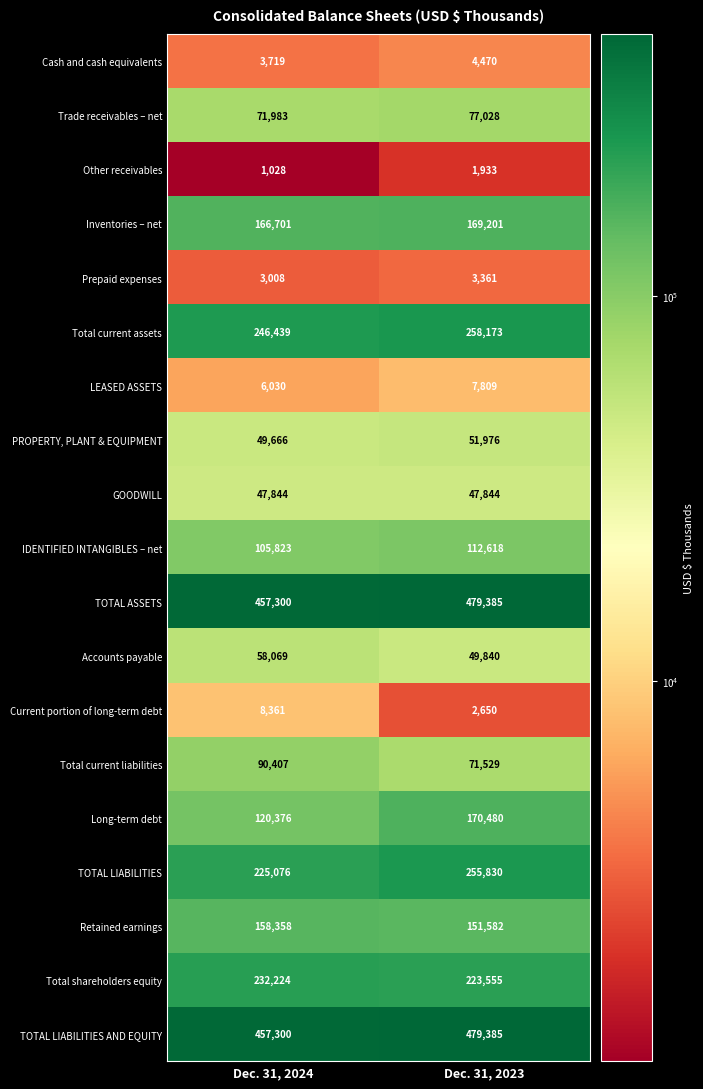

At which category is the sum across all series the highest?

Dec. 31, 2023